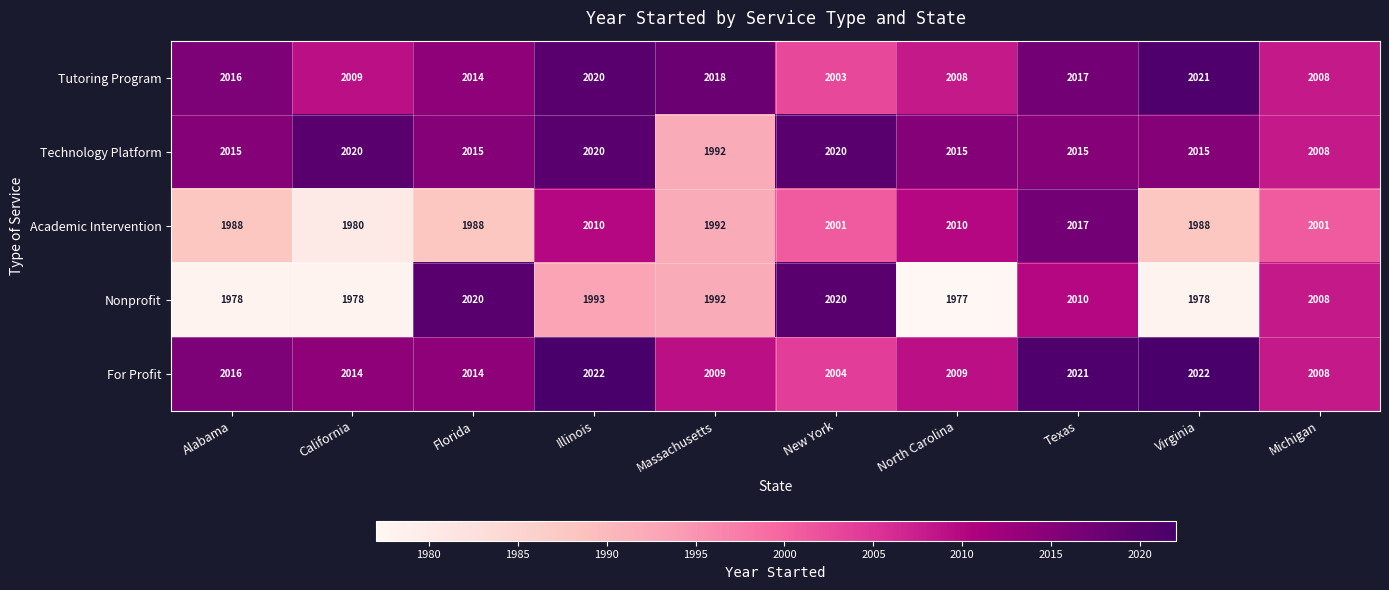

The Tutoring Program series shows 1159 at Illinois. True or false?

False